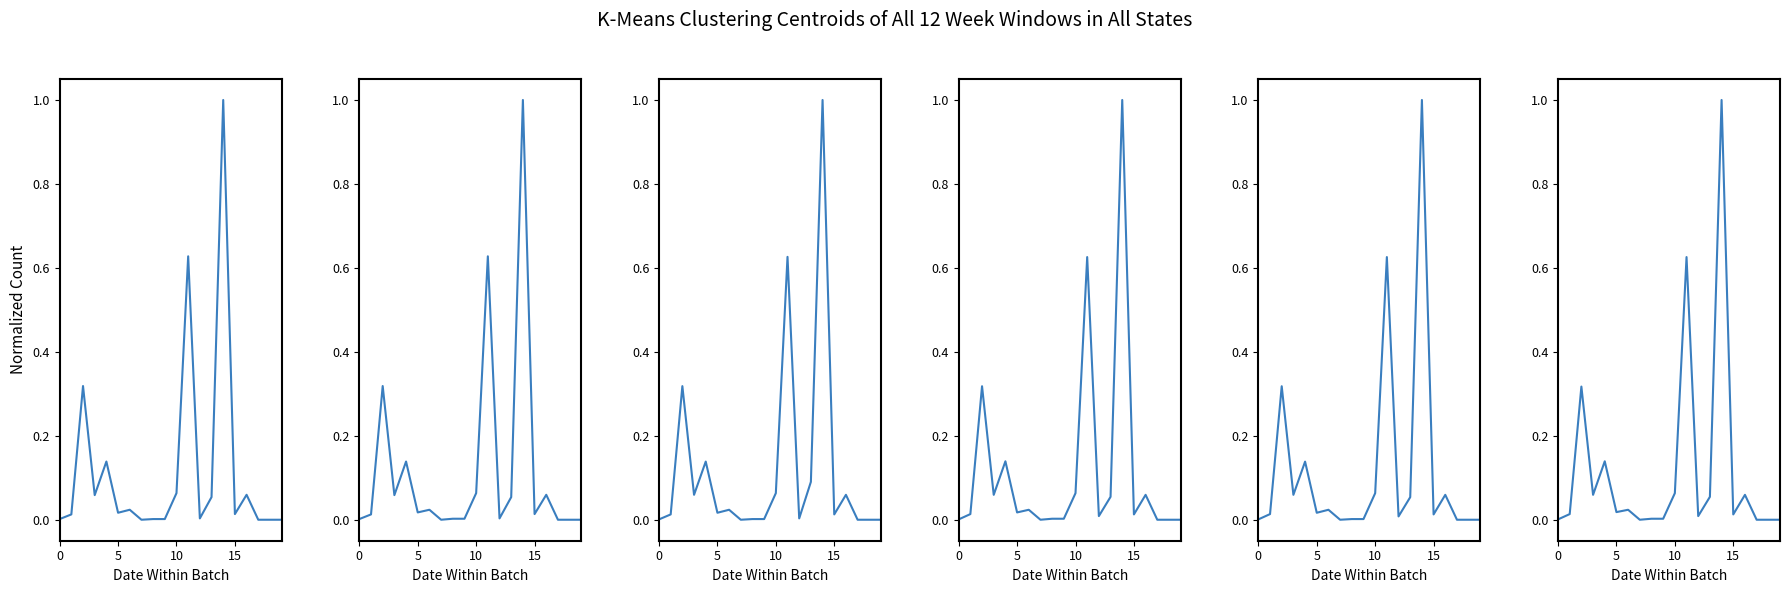

True or false: июнь and сентябрь intersect in this chart.

False